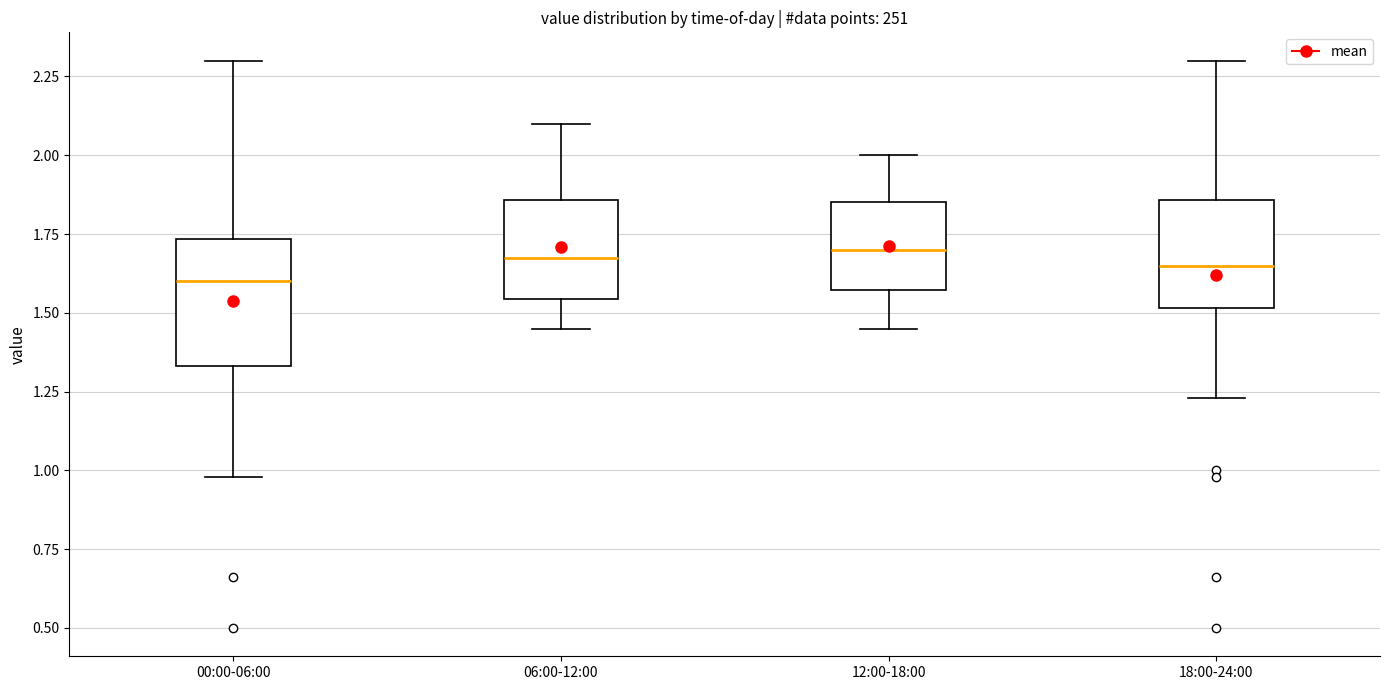

Reading left to right, transcribe this box plot: for each box, give where its median line is, the range the box spans, and where its two whiskers end, as read against the y-axis. The values are not printed on the chart, so give them approximately, as read against the axis.

00:00-06:00: median 1.60, box 1.35 to 1.75, whiskers 1.00 to 2.30
06:00-12:00: median 1.70, box 1.55 to 1.85, whiskers 1.45 to 2.10
12:00-18:00: median 1.70, box 1.55 to 1.85, whiskers 1.45 to 2.00
18:00-24:00: median 1.65, box 1.50 to 1.85, whiskers 1.25 to 2.30